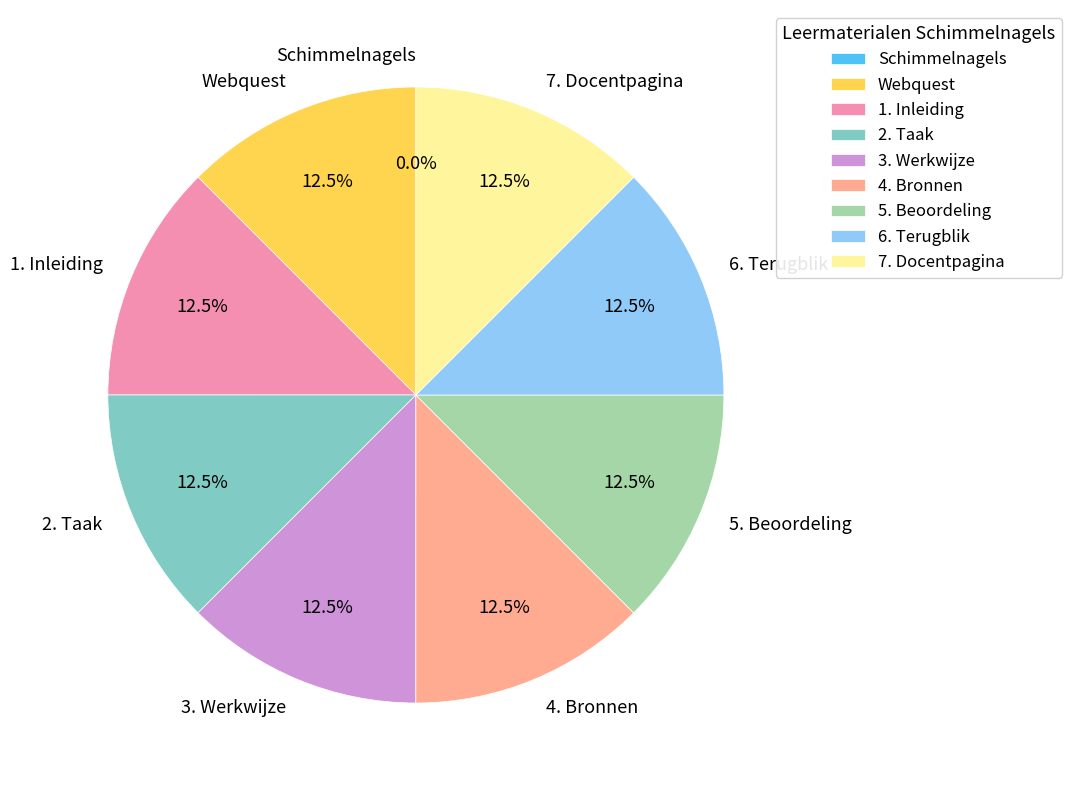

Is there a majority slice in this chart?

No